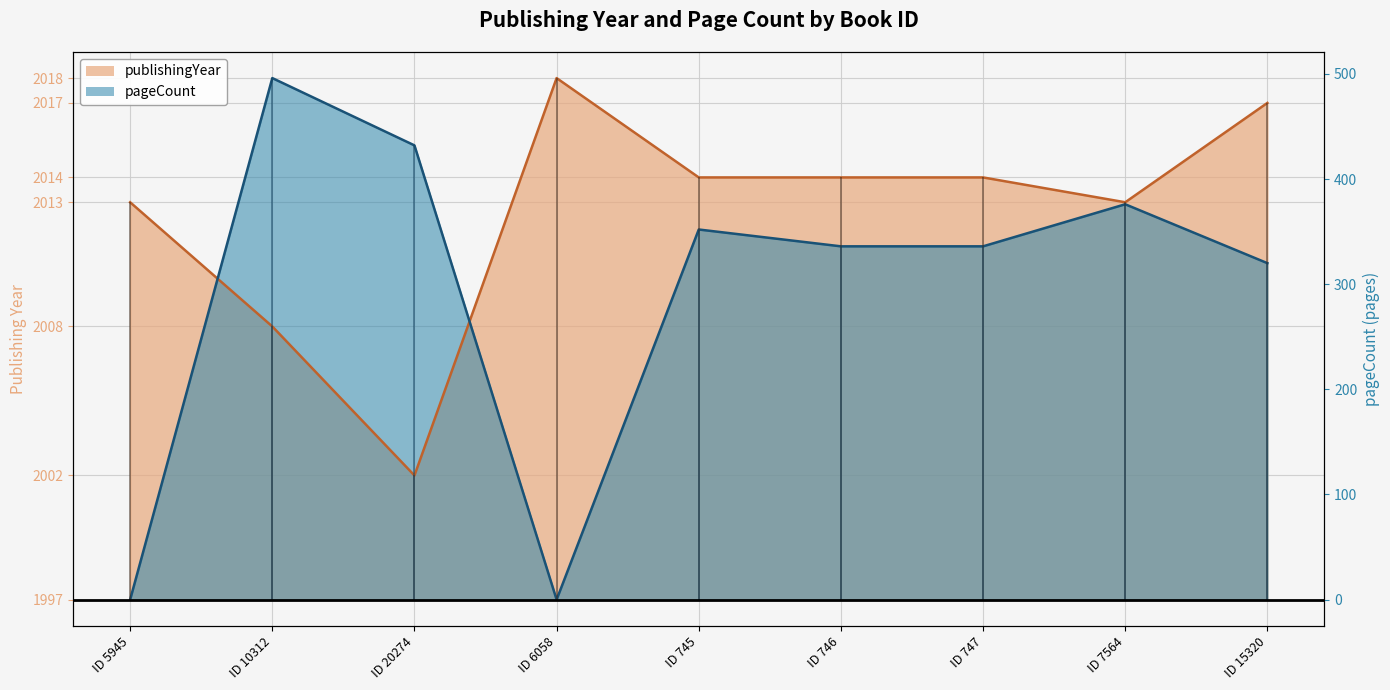

What is the lowest value of the publishingYear series?

2002.0